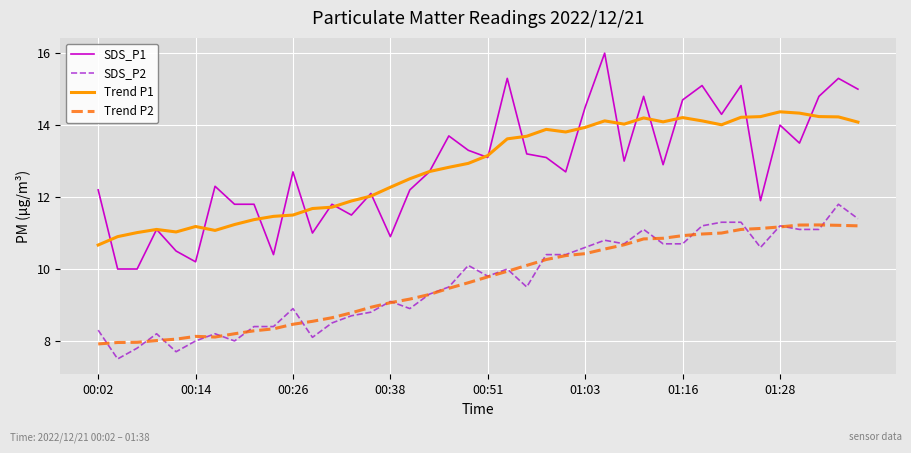

How many values in the SDS_P1 series exceed 12?

27